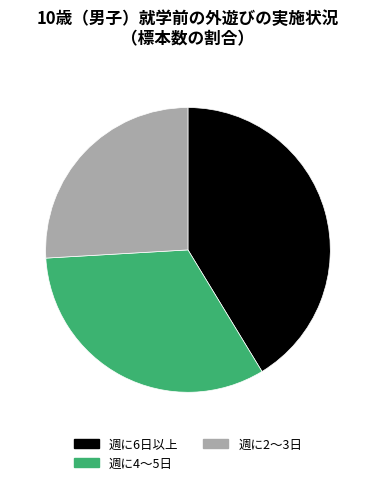

What is the total percentage of 週に4～5日 and 週に6日以上?

74.1%